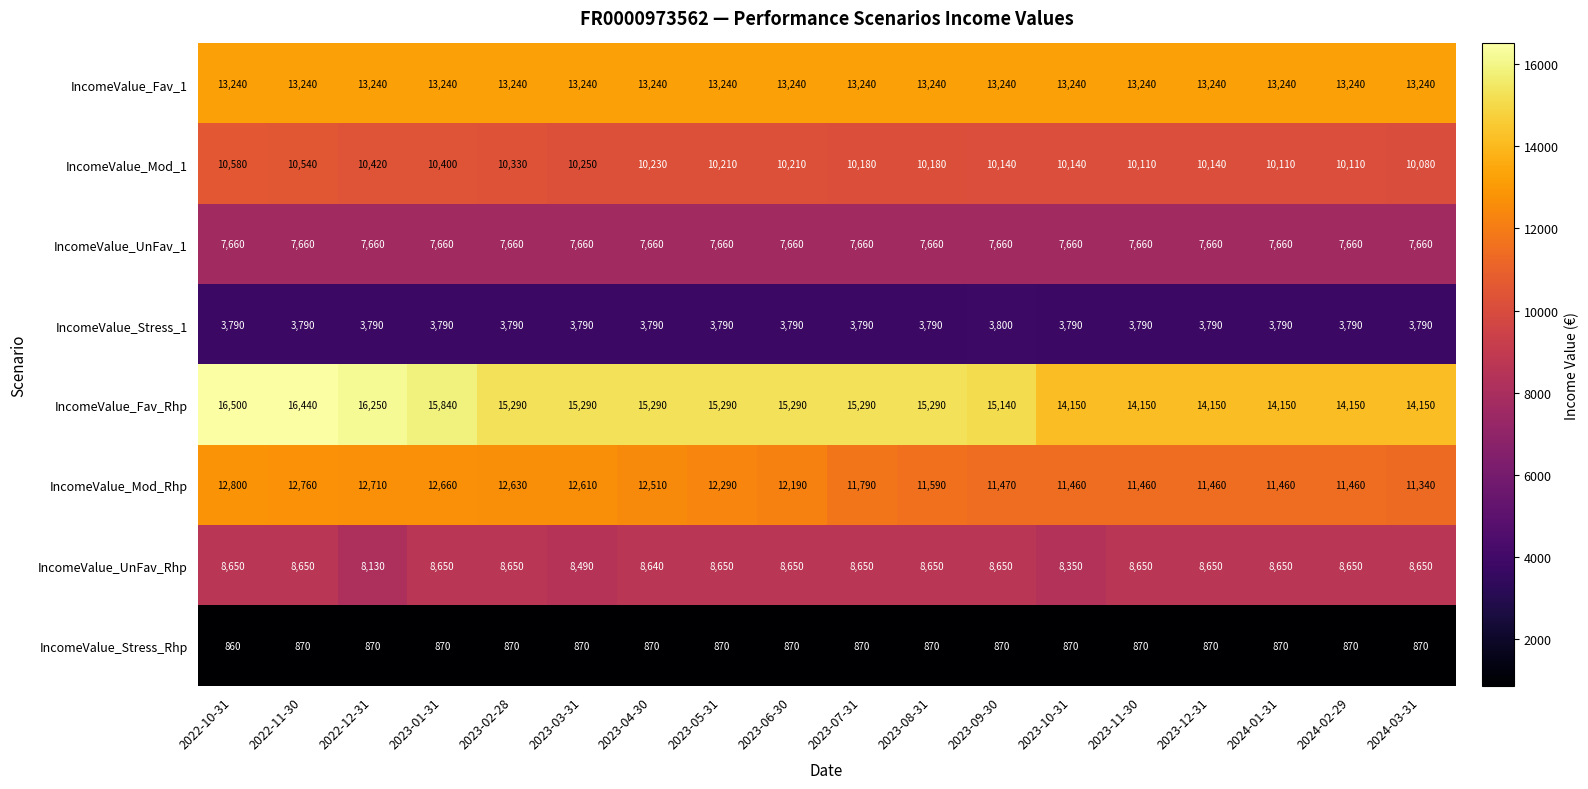

Is it true that IncomeValue_UnFav_1 equals 4033 at 2024-01-31?

False